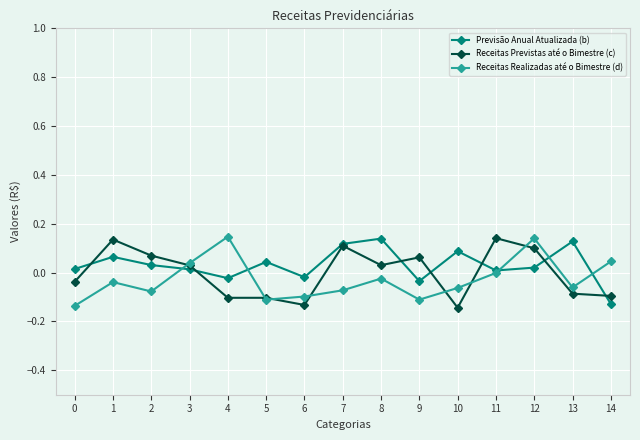

The Receitas Realizadas até o Bimestre (d) series shows -0.0 at 11. True or false?

True